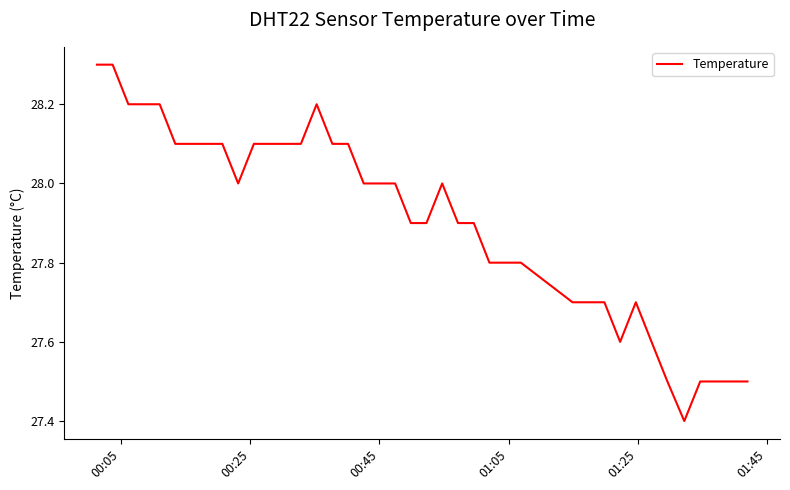

What is the greatest value displayed?

28.3